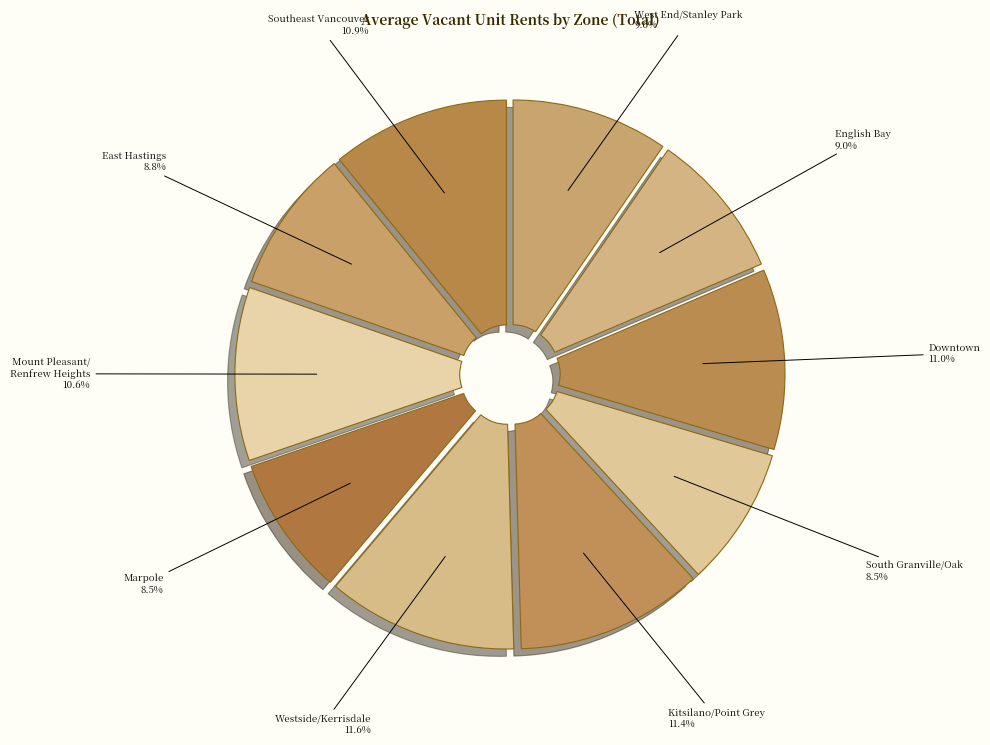

Does any single category account for the majority?

No